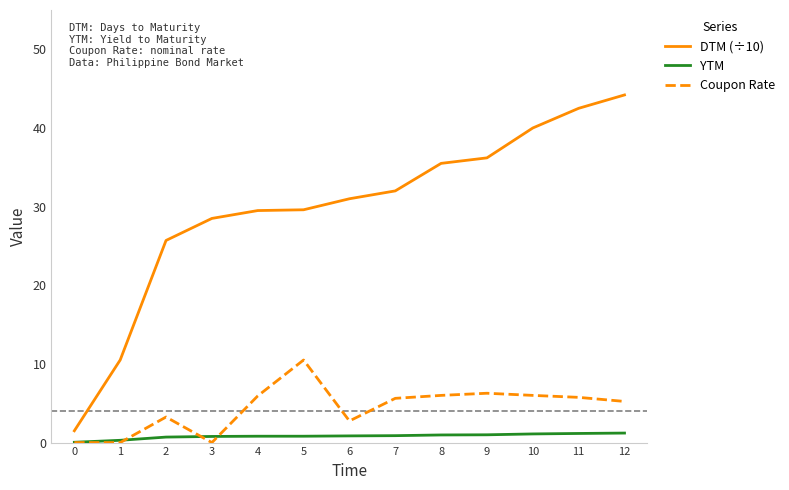

Which series has the largest range (max minus min)?

DTM (÷10)